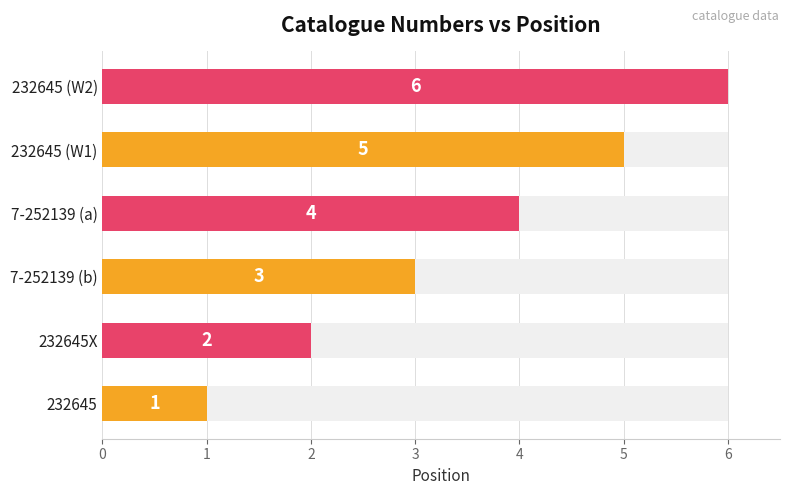

What is the difference between the values at 232645 (W1) and 7-252139 (b)?

2